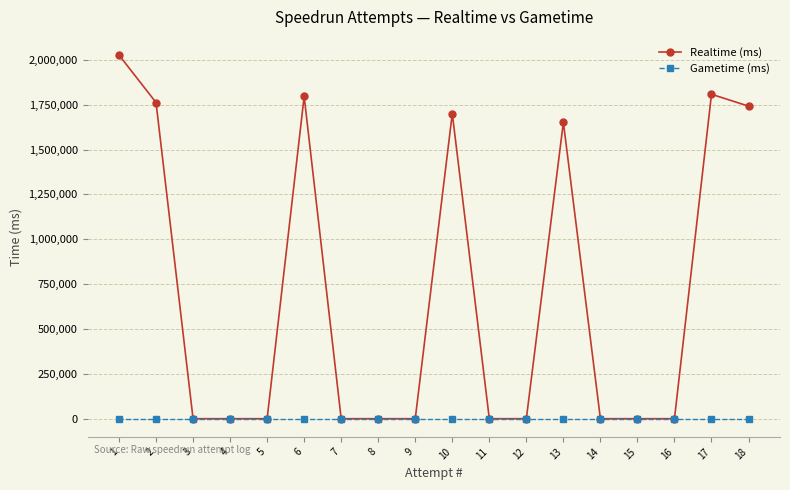

Where is Realtime (ms) nearest to the value 1013161?

13